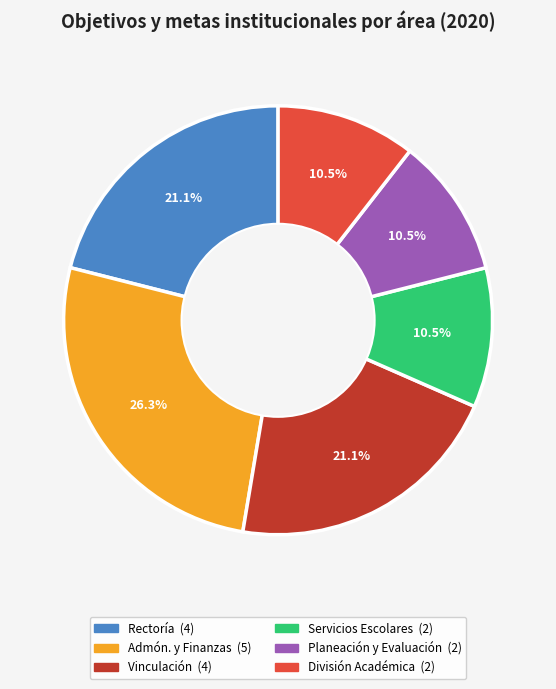

Is there any slice that represents more than half of the pie?

No